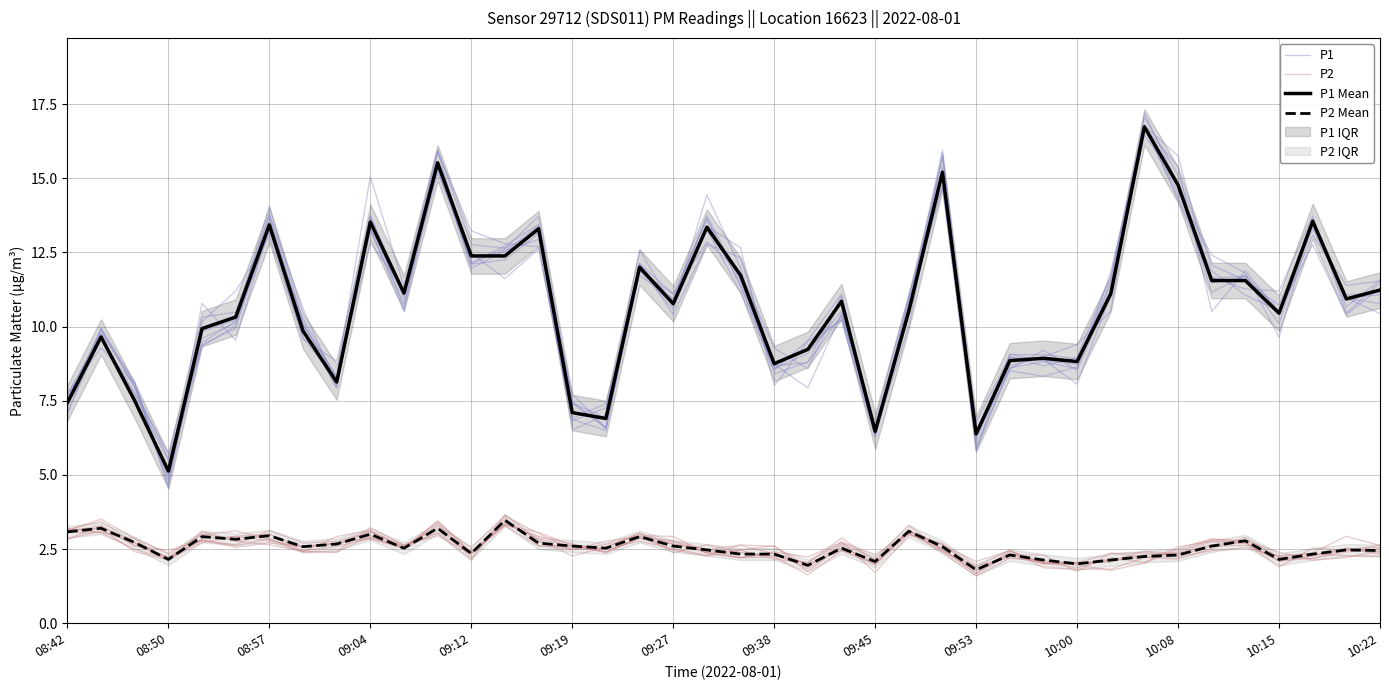

Is this an area chart (filled region under the line)?

No